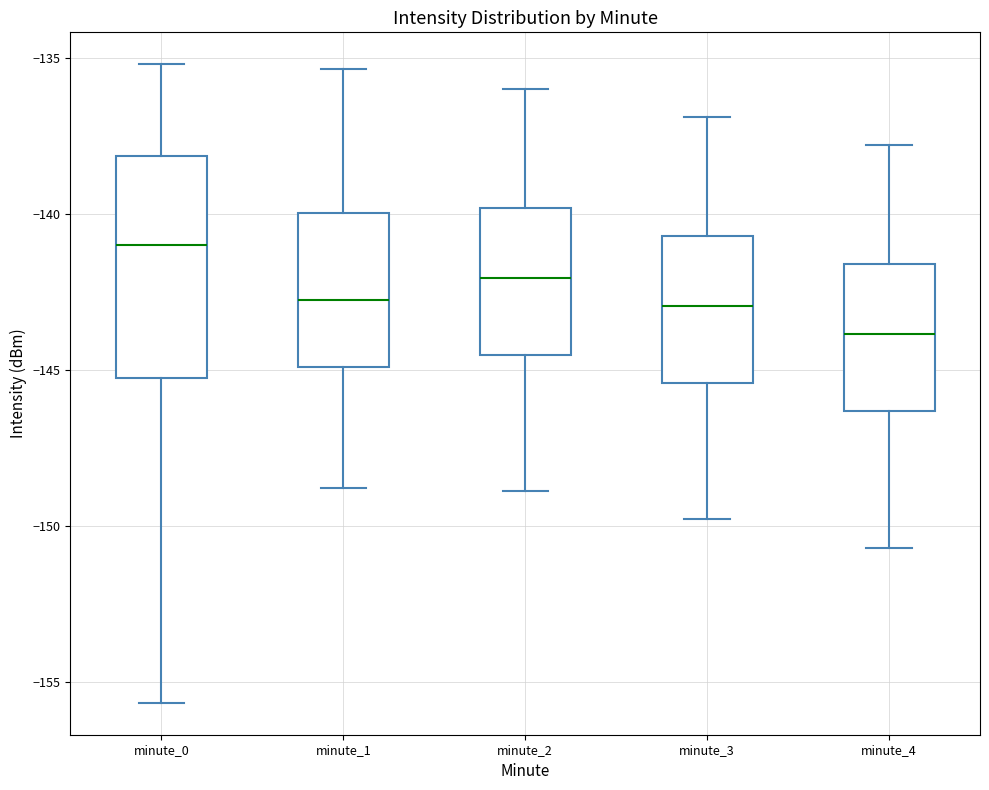

Reading left to right, read every box against the y-axis: the position of its median line, the range the box covers, and the ends of its whiskers. The values are not printed on the chart, so give them approximately, as read against the axis.

minute_0: median -141.0, box -145.5 to -138.0, whiskers -155.5 to -135.0
minute_1: median -143.0, box -145.0 to -140.0, whiskers -149.0 to -135.5
minute_2: median -142.0, box -144.5 to -140.0, whiskers -149.0 to -136.0
minute_3: median -143.0, box -145.5 to -140.5, whiskers -150.0 to -137.0
minute_4: median -144.0, box -146.5 to -141.5, whiskers -150.5 to -138.0